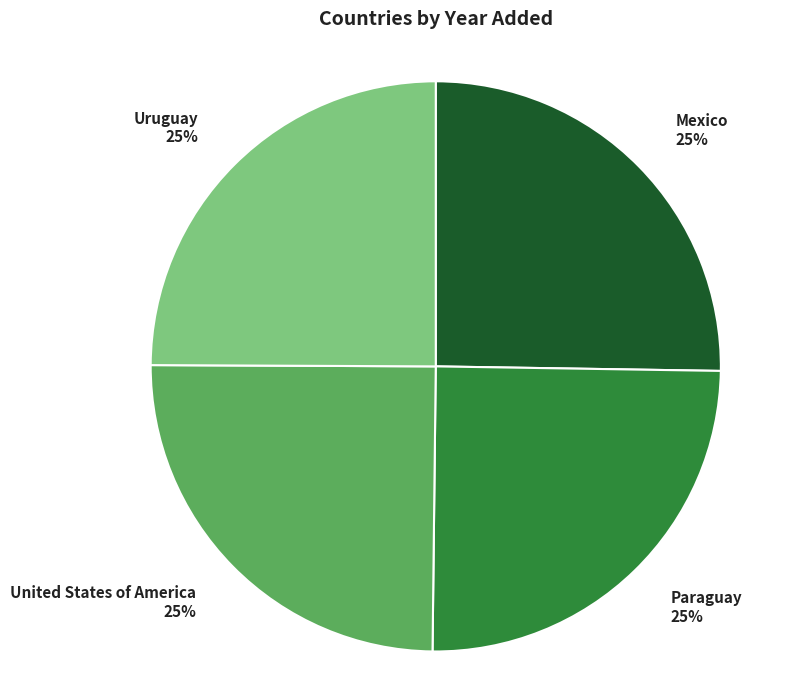

The Uruguay slice represents 25% of the pie. True or false?

True